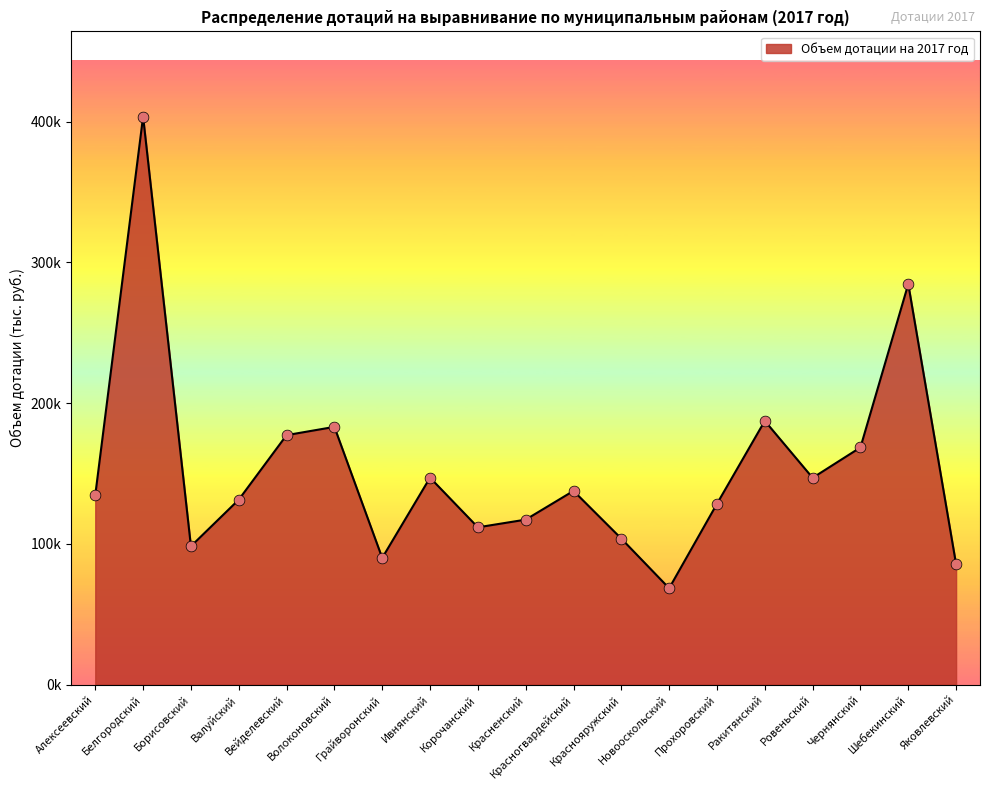

What is the change in value from Корочанский to Чернянский?

+56747